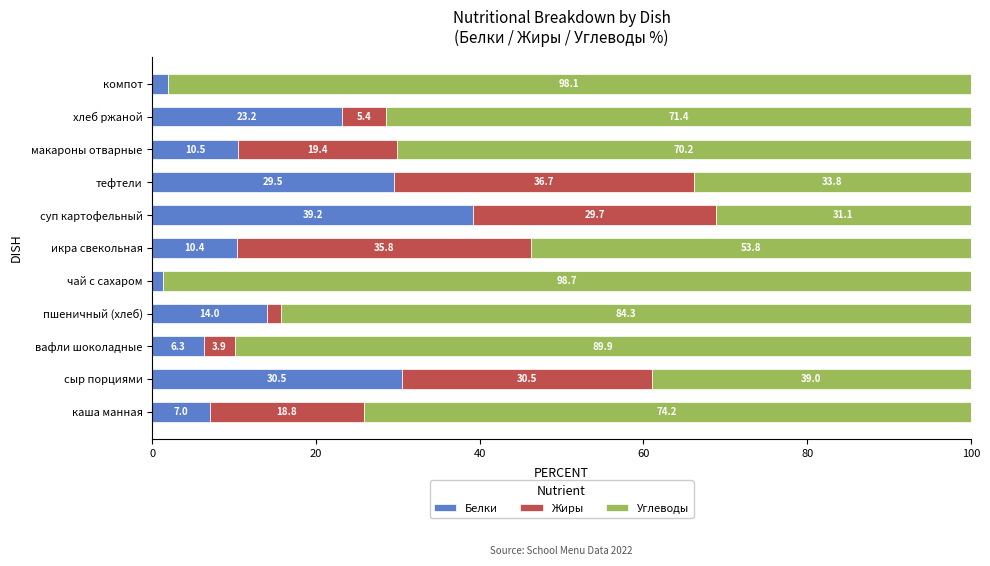

The value of Белки at каша манная is 7.0. True or false?

True